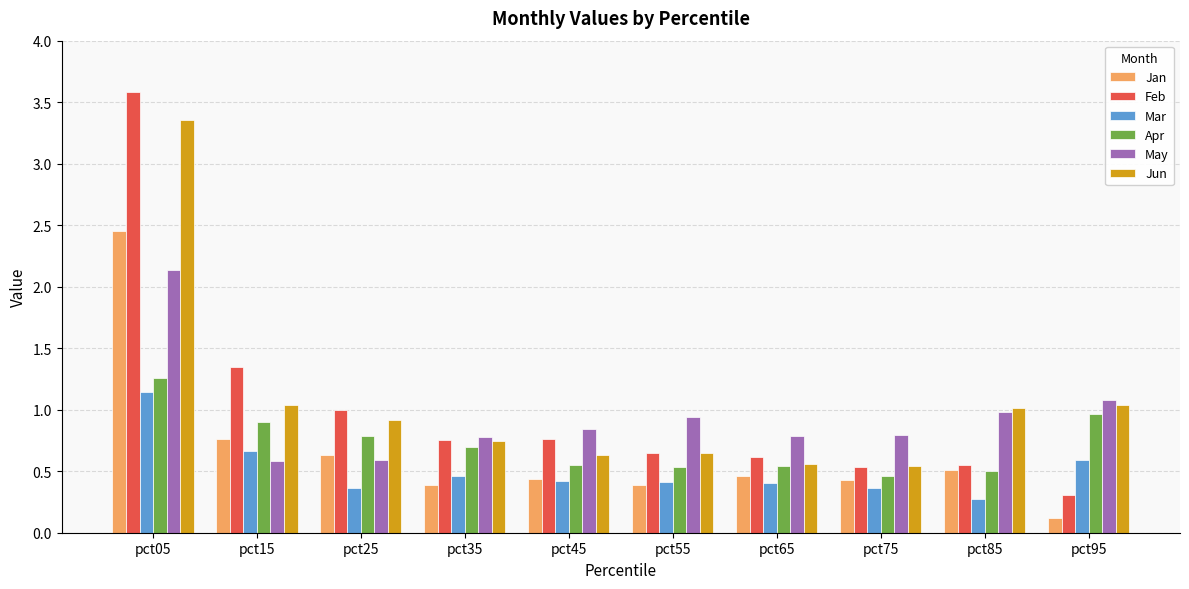

At how many categories does at least one series exceed 0?

10